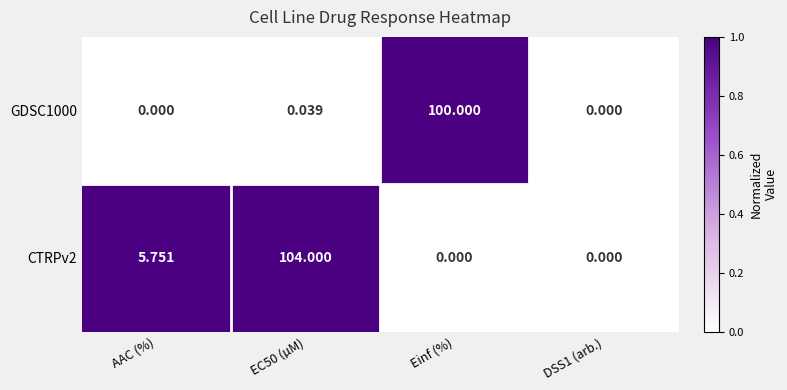

Where does the CTRPv2 series first go above 5?

AAC (%)